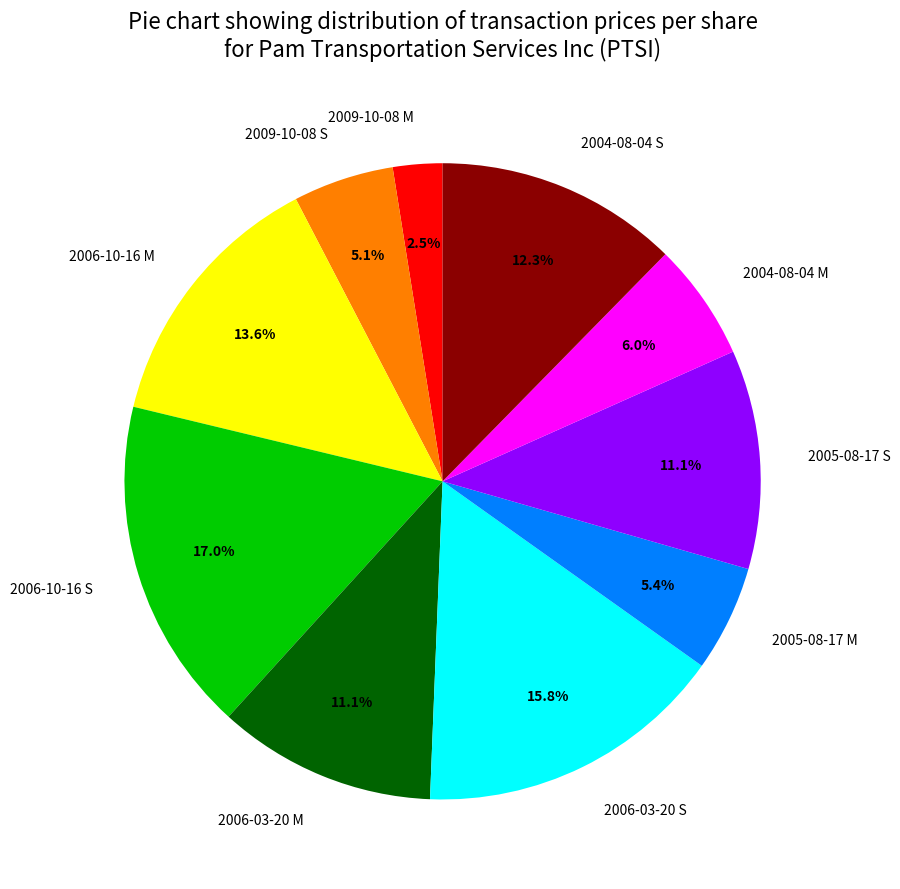

Count the number of slices in the pie.

10